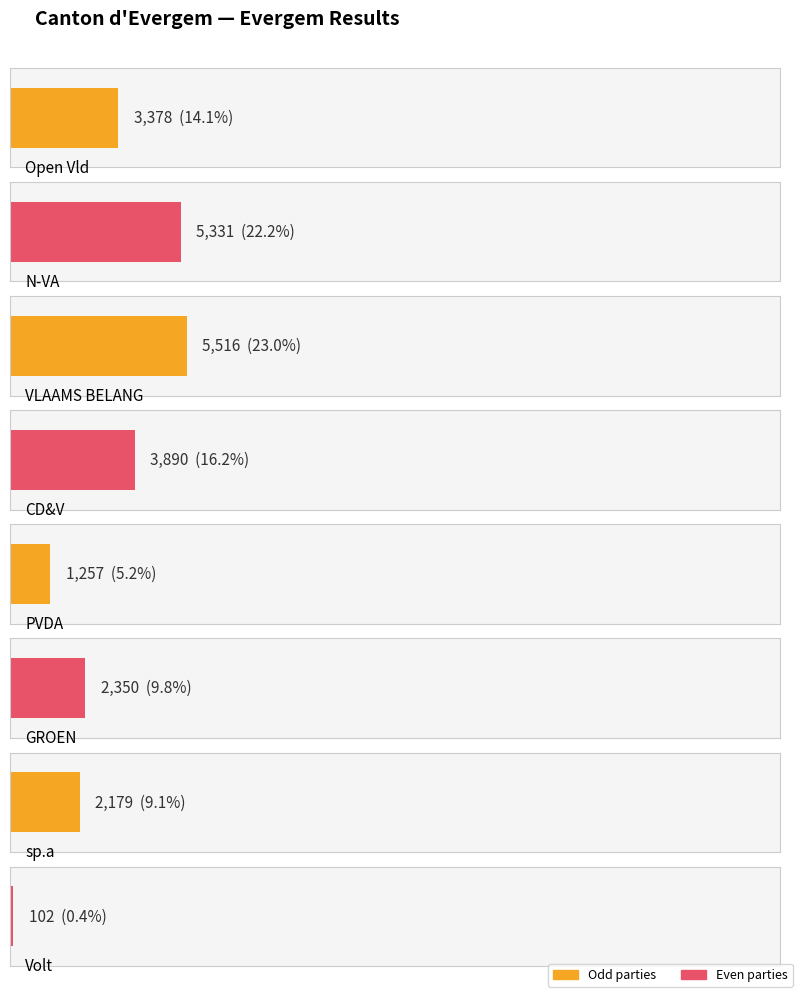

How many values exceed 3378?

3